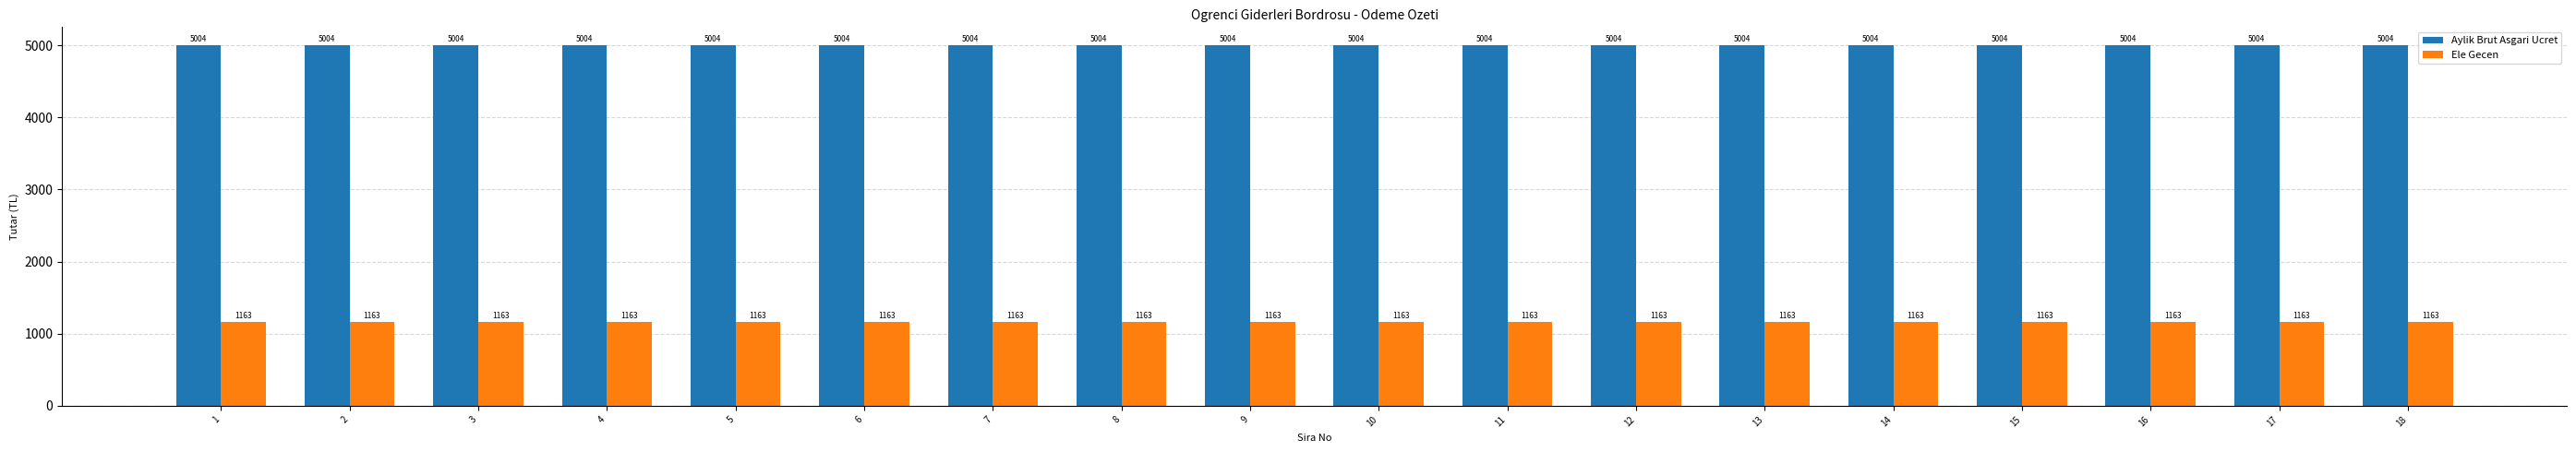

The value of Ele Gecen at 8 is 1163.4. True or false?

True